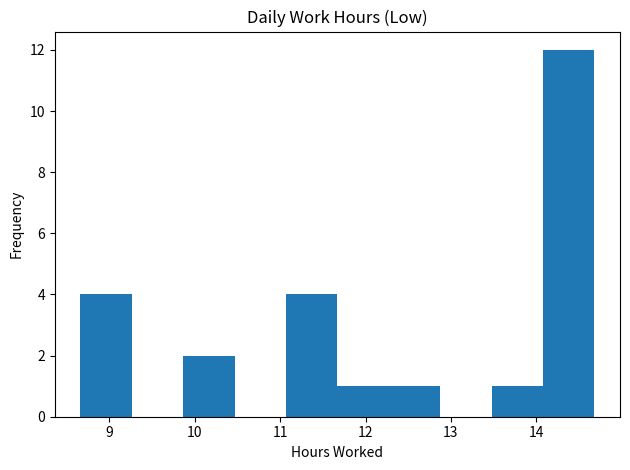

Over which range of the x-axis is the bar tallest?

14.1 to 14.7